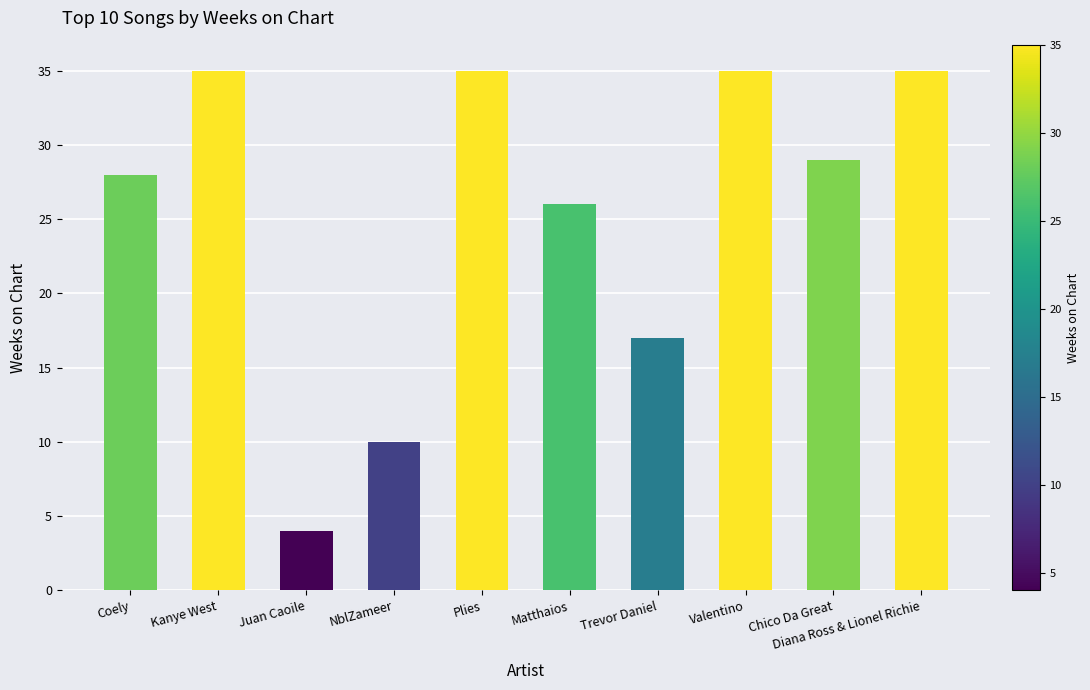

Approximately how many times larger is the value at Kanye West compared to Trevor Daniel?

2.1